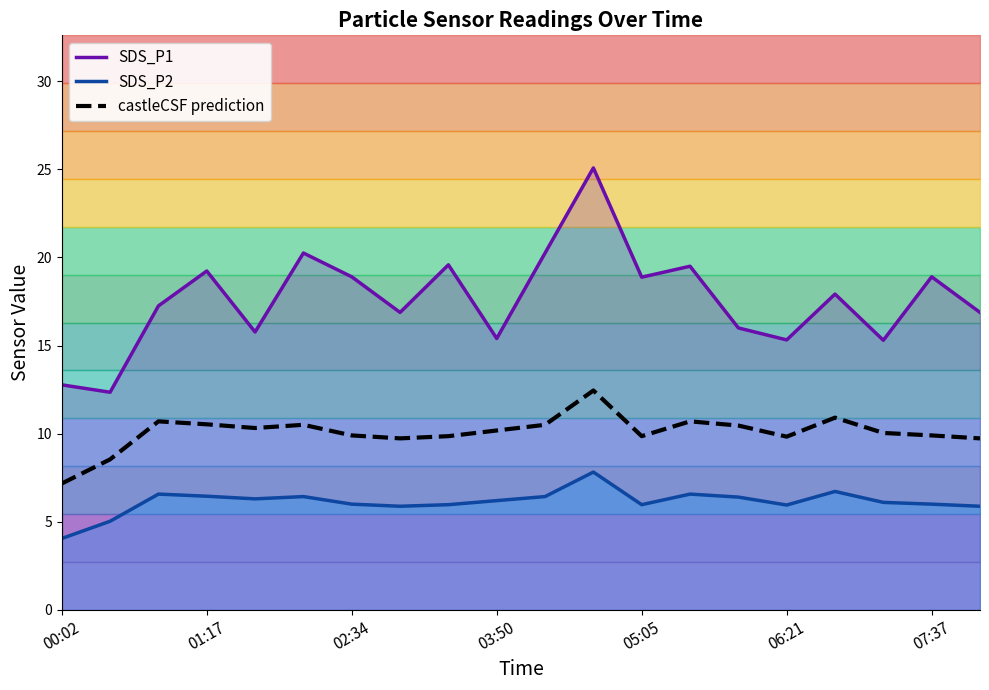

What are all the series names shown in the legend?

SDS_P1 line, SDS_P2 line, castleCSF prediction